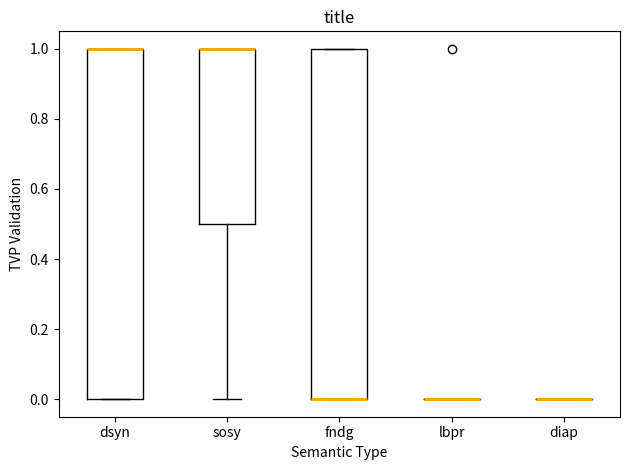

Reading left to right, read every box against the y-axis: the position of its median line, the range the box covers, and the ends of its whiskers. The values are not printed on the chart, so give them approximately, as read against the axis.

dsyn: median 1.0 (drawn on the box's upper edge), box 0.0 to 1.0, whiskers 0.0 to 1.0
sosy: median 1.0 (drawn on the box's upper edge), box 0.5 to 1.0, whiskers 0.0 to 1.0
fndg: median 0.0 (drawn on the box's lower edge), box 0.0 to 1.0, whiskers 0.0 to 1.0
lbpr: box collapsed to a line at 0.0, whiskers 0.0 to 0.0
diap: box collapsed to a line at 0.0, whiskers 0.0 to 0.0